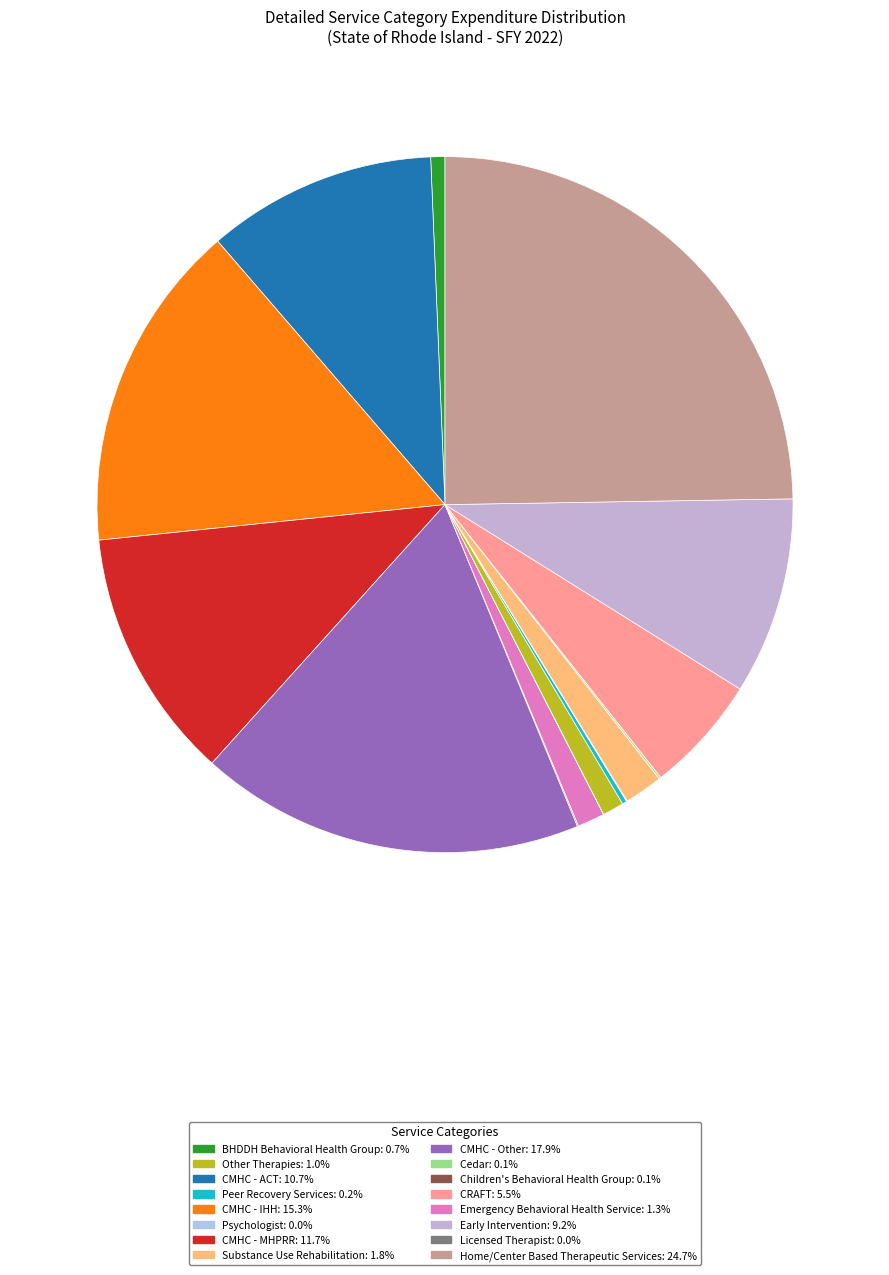

To the nearest percent, what is the difference between the largest and smallest slice percentages?

25%